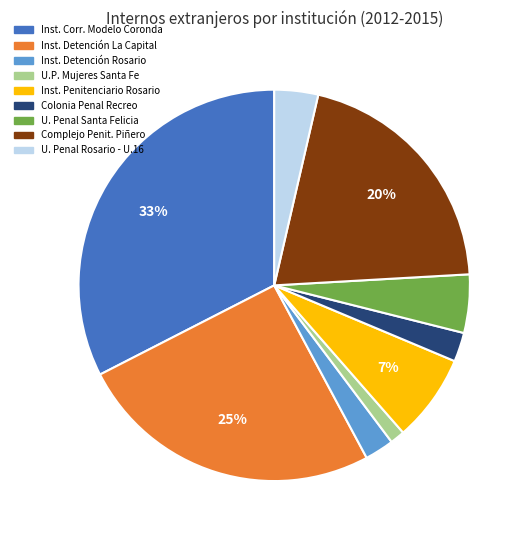

Does any single category account for the majority?

No